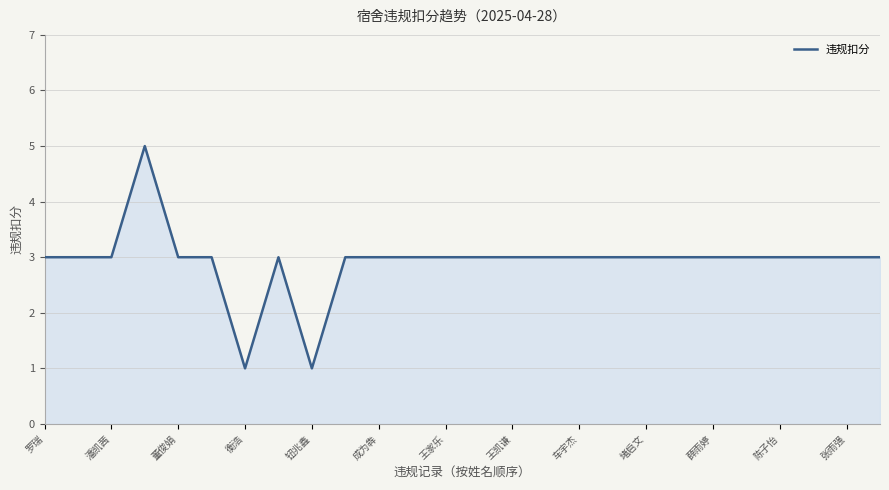

What is the maximum value shown in the chart?

5